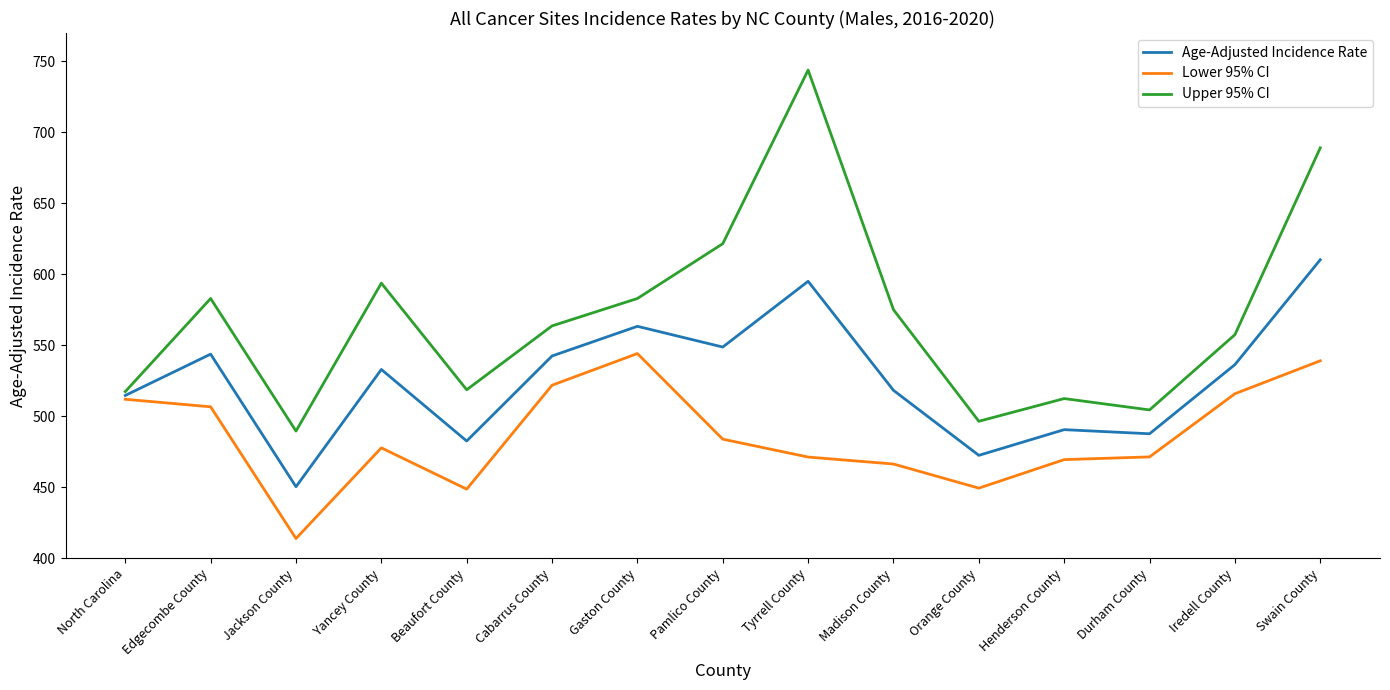

What is the difference between the maximum and minimum values in the Age-Adjusted Incidence Rate series?

159.9